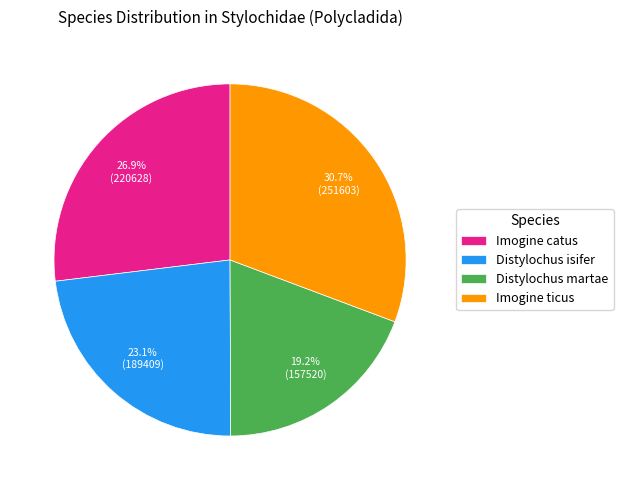

What percentage is NOT represented by Distylochus martae?

80.8%